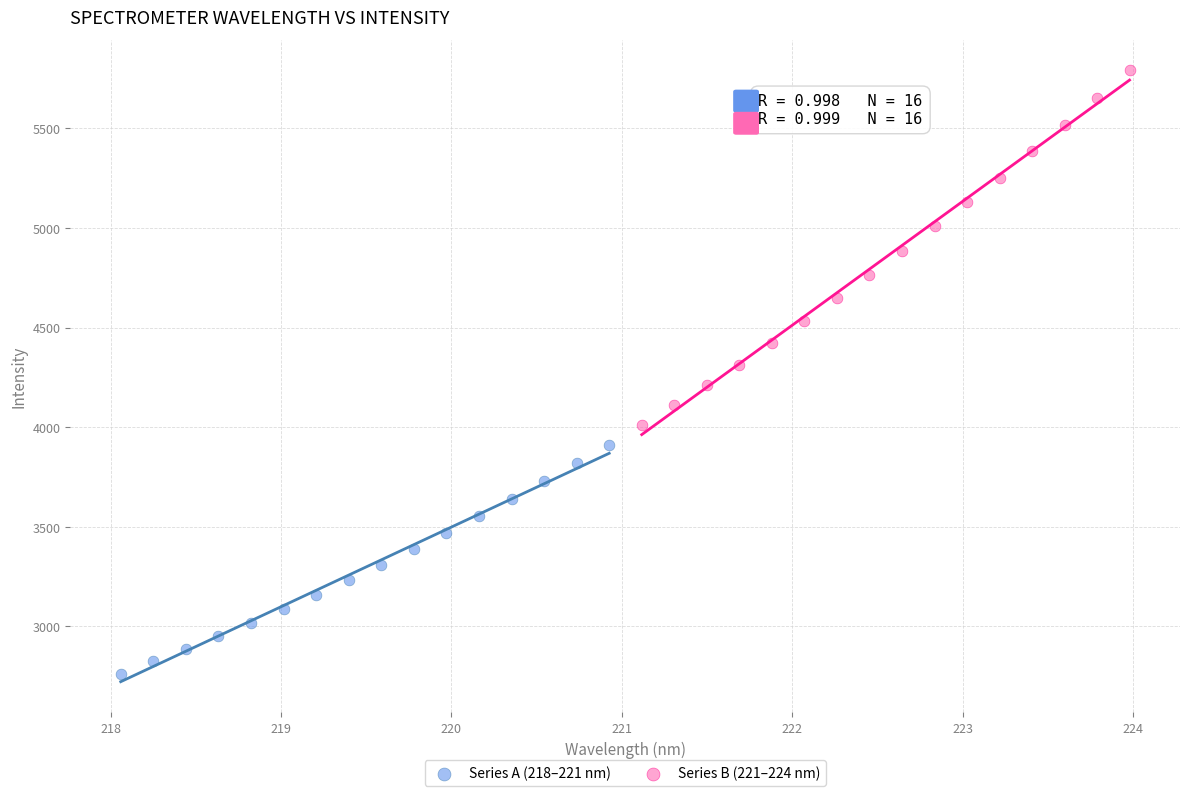

Which series contains the highest Y value?

Series B (221–224 nm)